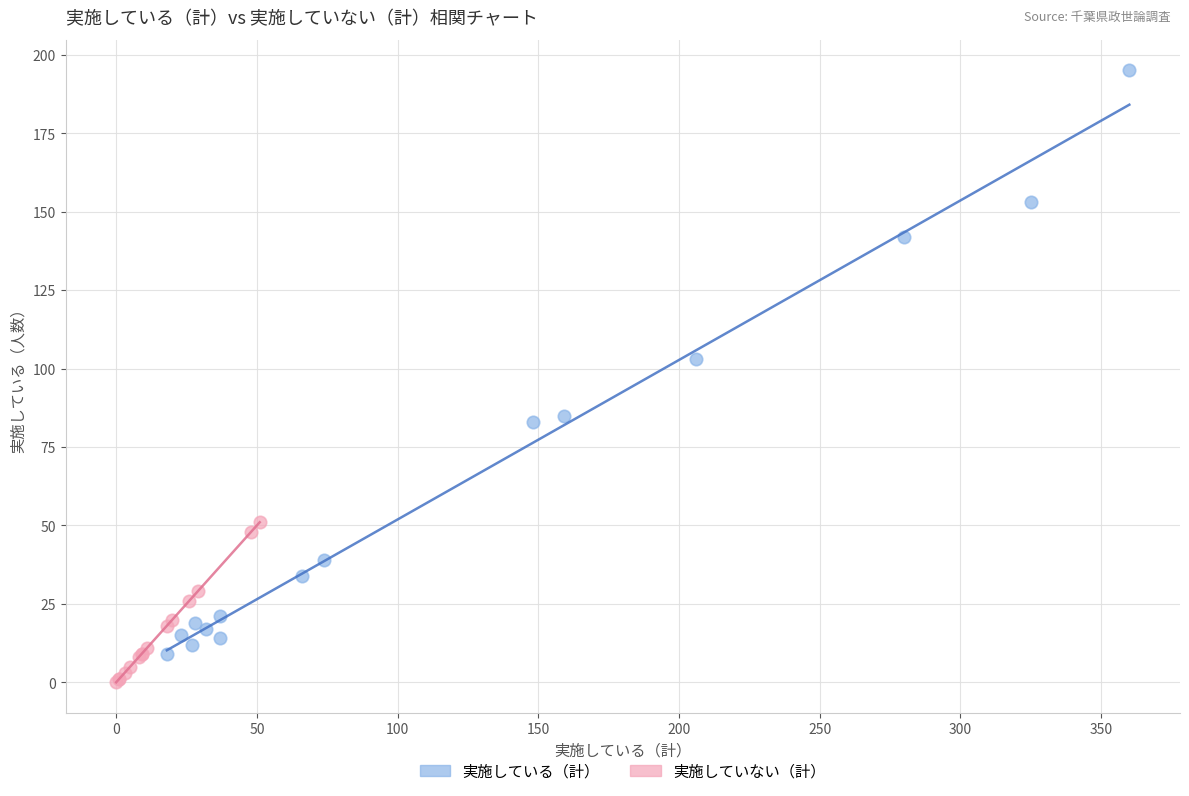

Which series has the largest Y range (max minus min)?

実施している（計）